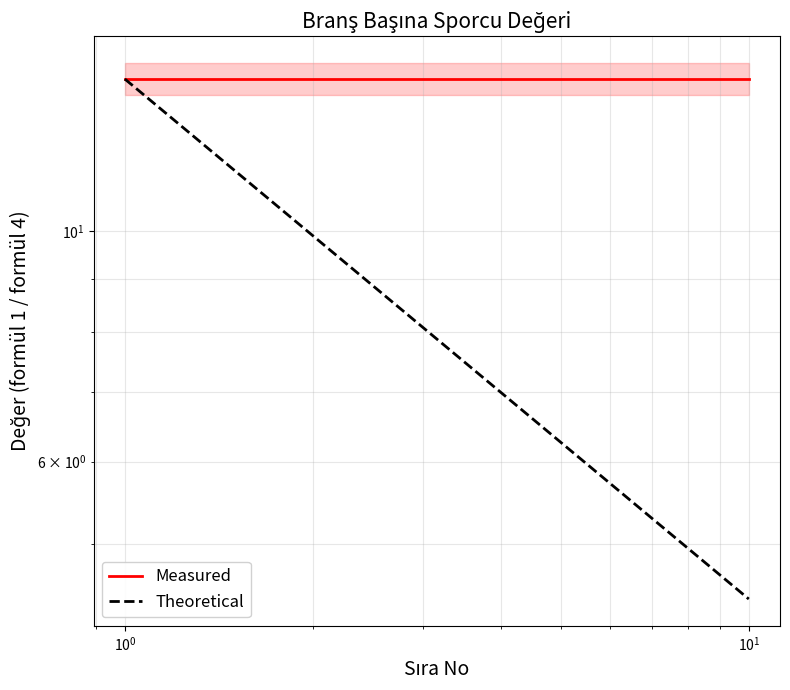

True or false: Measured and Theoretical intersect in this chart.

False